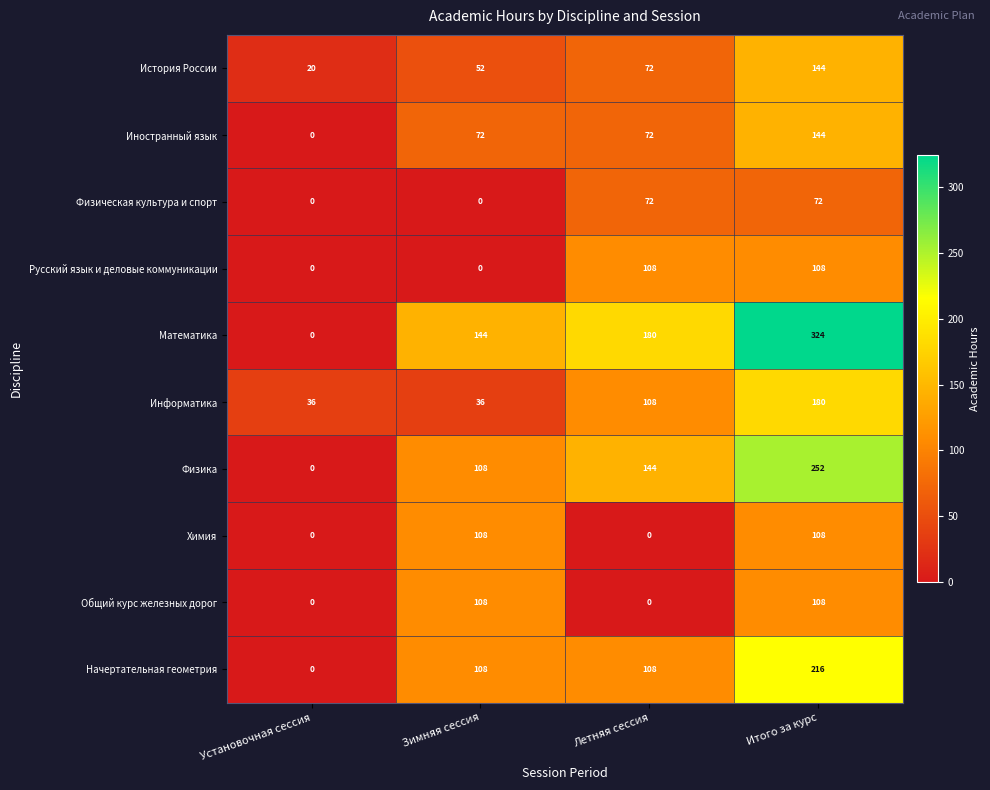

What is the average value of the Физическая культура и спорт series?

36